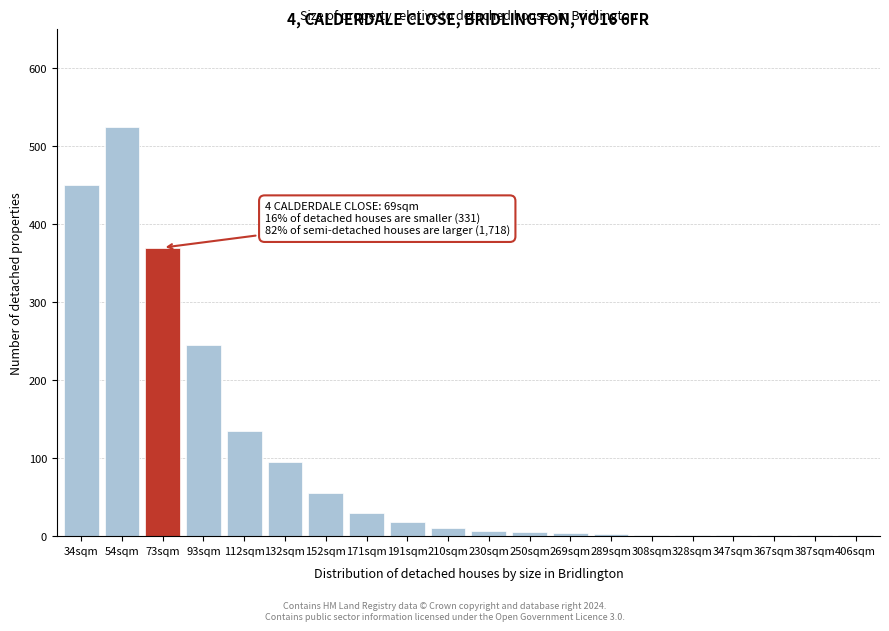

What is the sum of all values?

1960